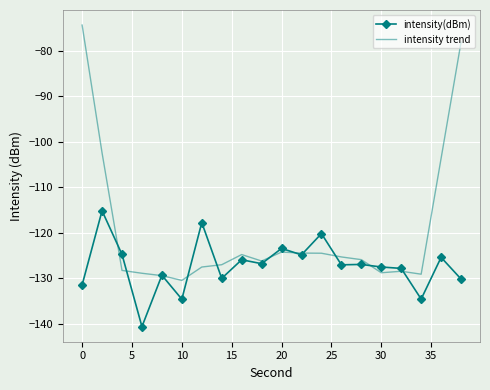

List the series in order of their overall mean, highest first.

intensity trend, intensity(dBm)